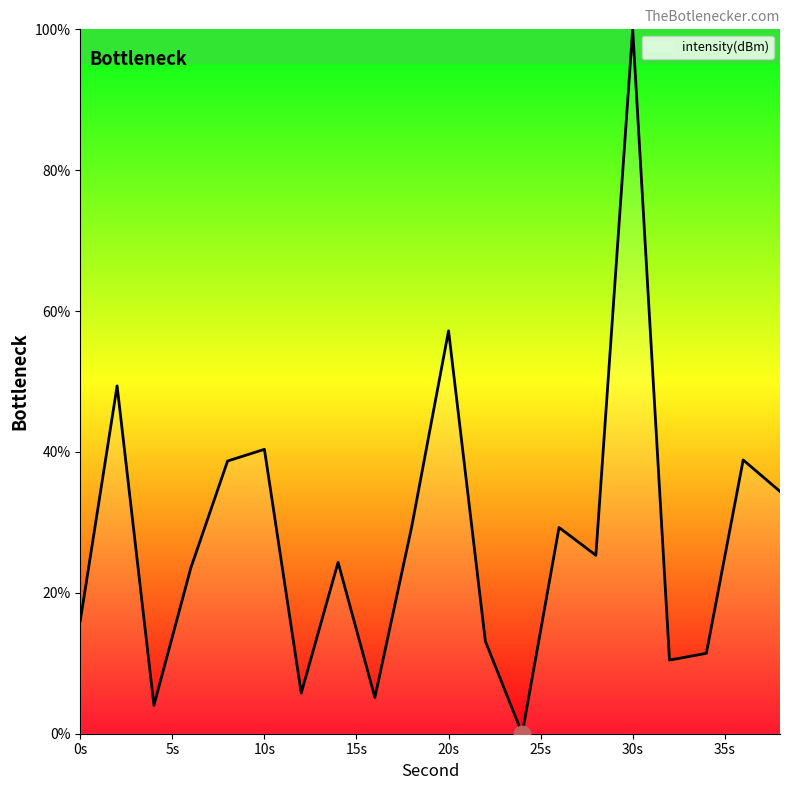

How many lines are shown in the chart?

1